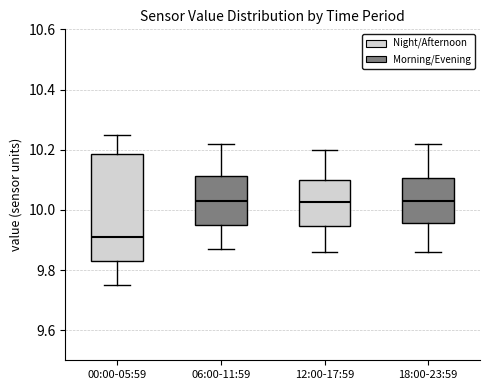

Reading left to right, read every box against the y-axis: the position of its median line, the range the box covers, and the ends of its whiskers. The values are not printed on the chart, so give them approximately, as read against the axis.

00:00-05:59: median 9.92, box 9.84 to 10.18, whiskers 9.76 to 10.26
06:00-11:59: median 10.04, box 9.96 to 10.12, whiskers 9.88 to 10.22
12:00-17:59: median 10.02, box 9.94 to 10.10, whiskers 9.86 to 10.20
18:00-23:59: median 10.04, box 9.96 to 10.10, whiskers 9.86 to 10.22